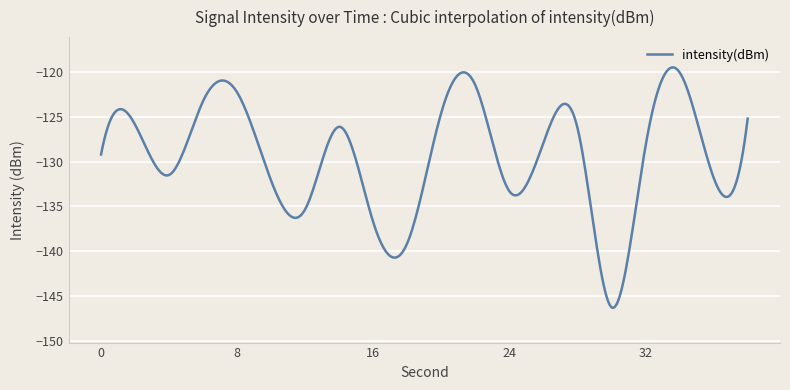

What is the difference between the maximum and minimum values?

26.8